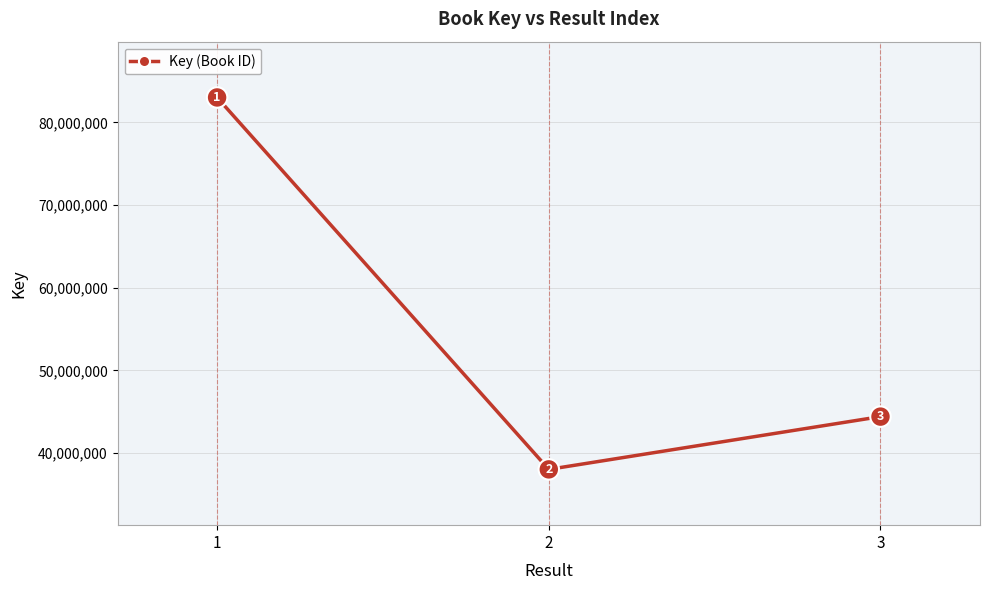

Count the number of categories in the chart.

3